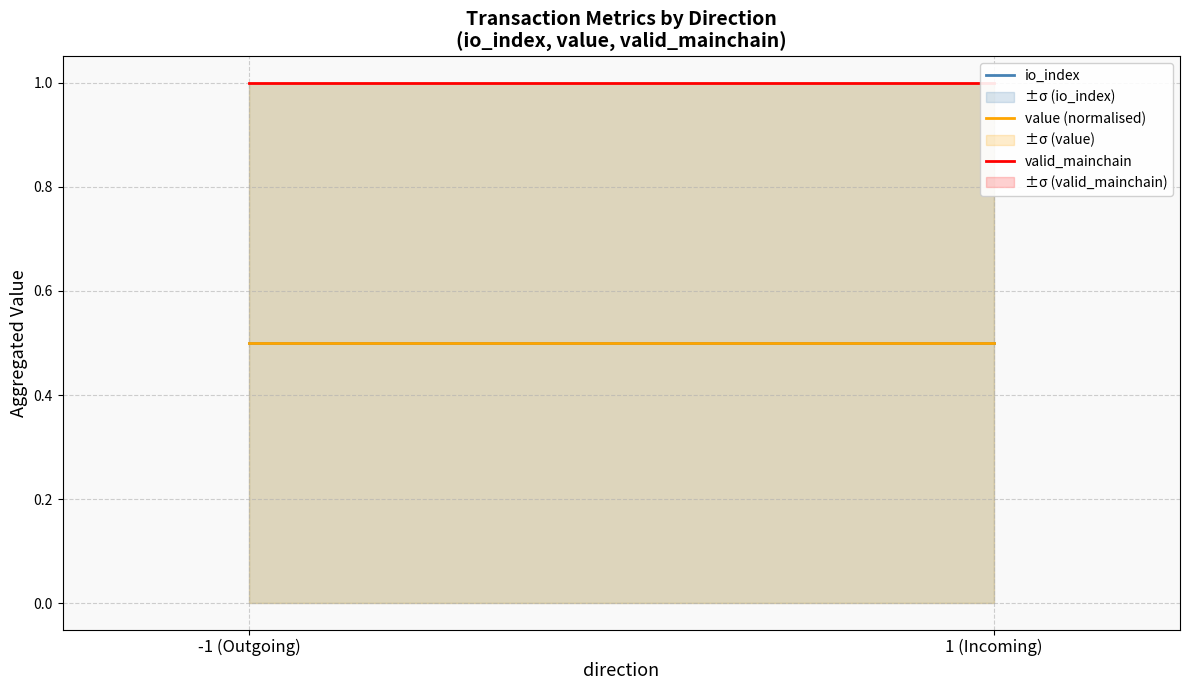

Rank the categories by io_index value from highest to lowest.

-1 (Outgoing), 1 (Incoming)